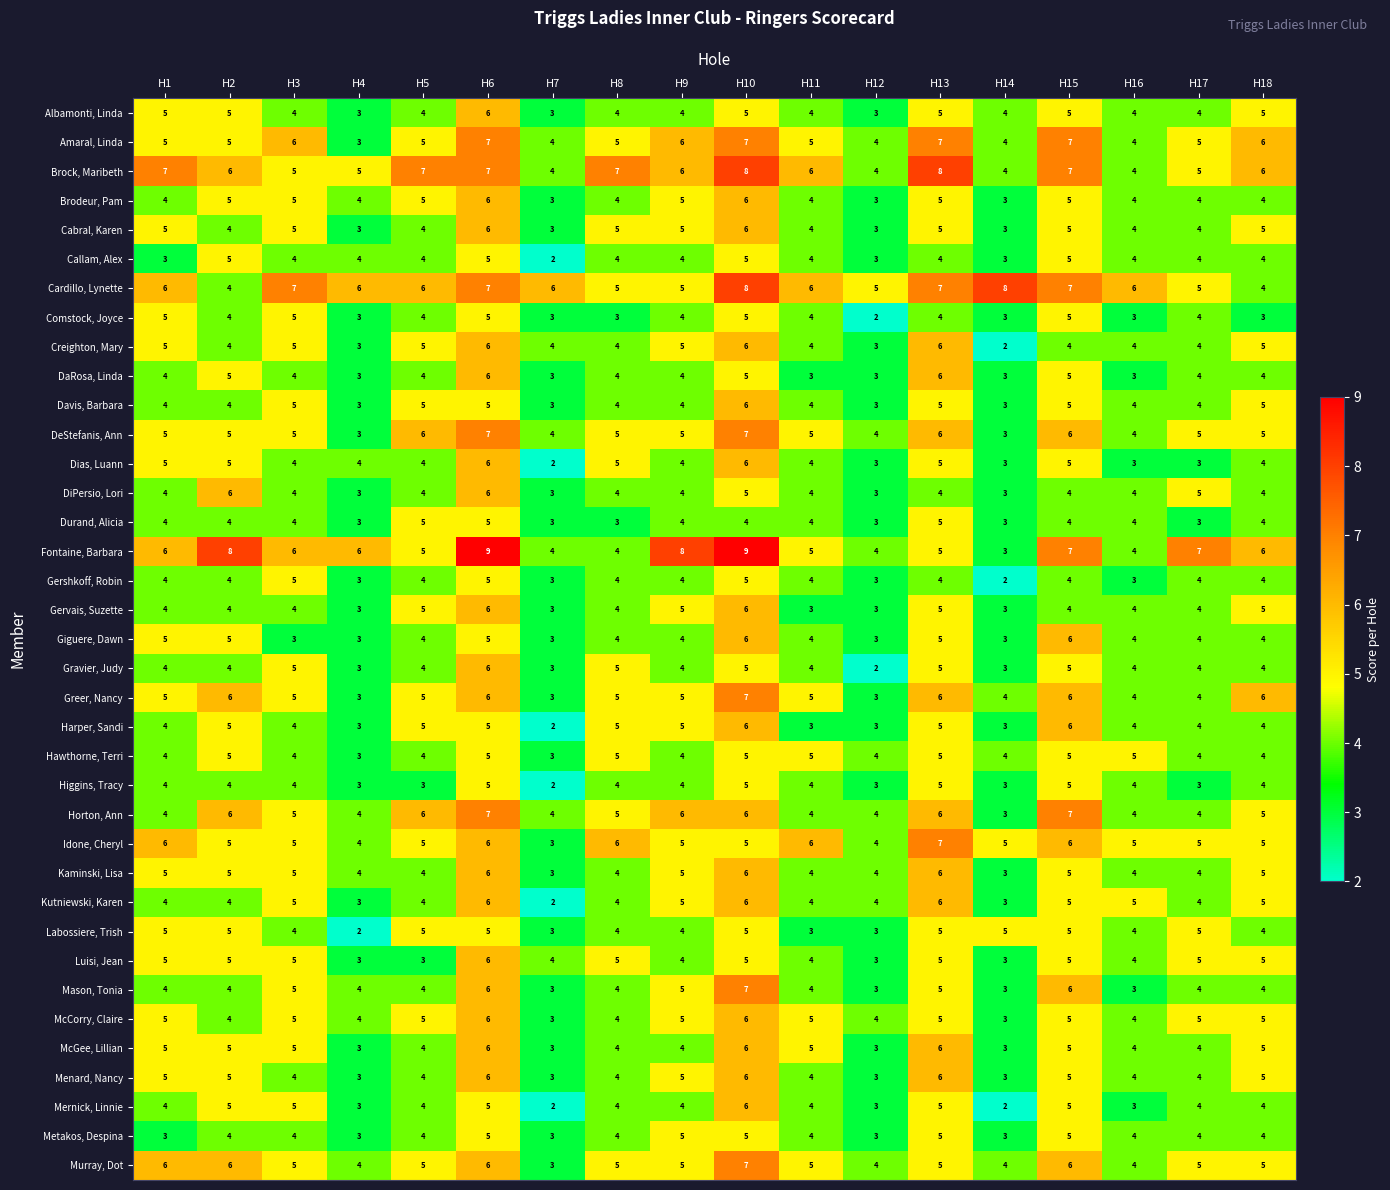

What value does the Fontaine, Barbara series have at H14?

3